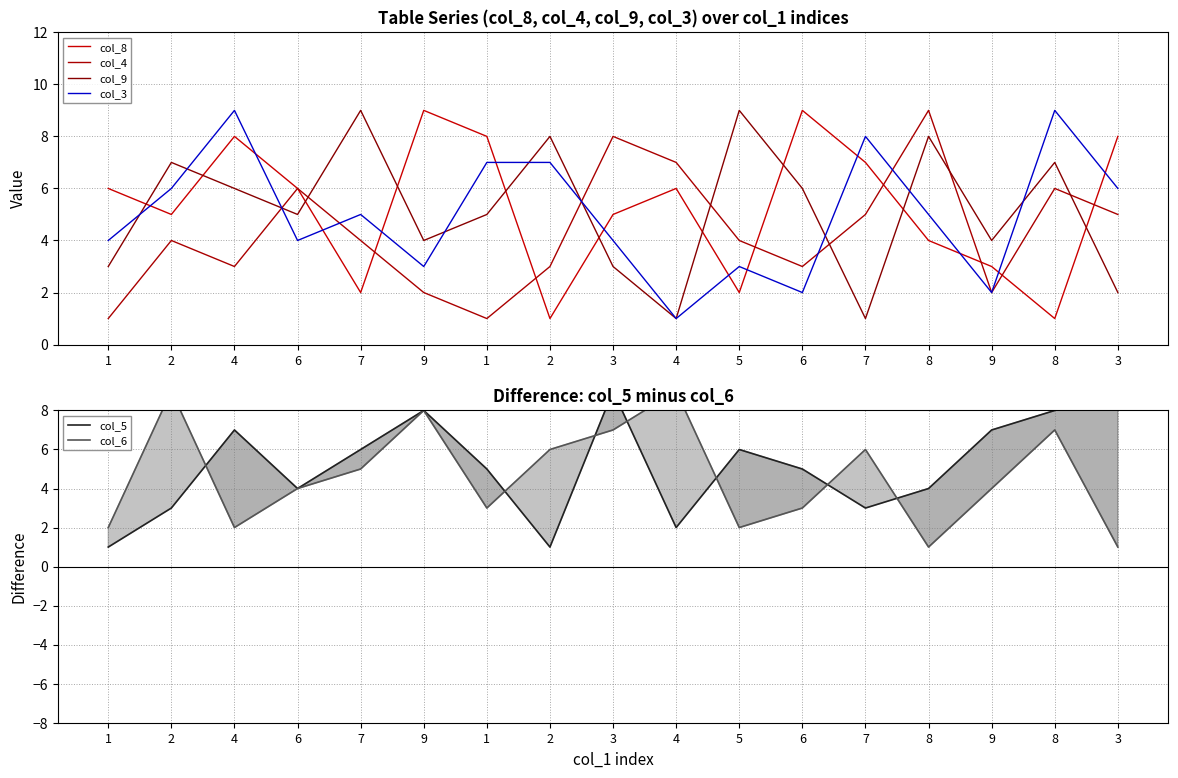

What is the difference between the highest and lowest values at 7?

7